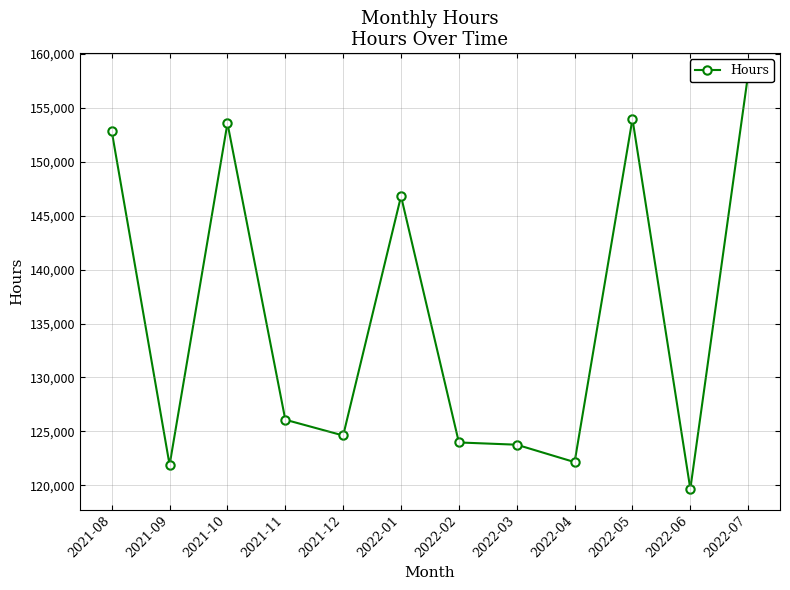

What is the smallest value displayed?

119655.8